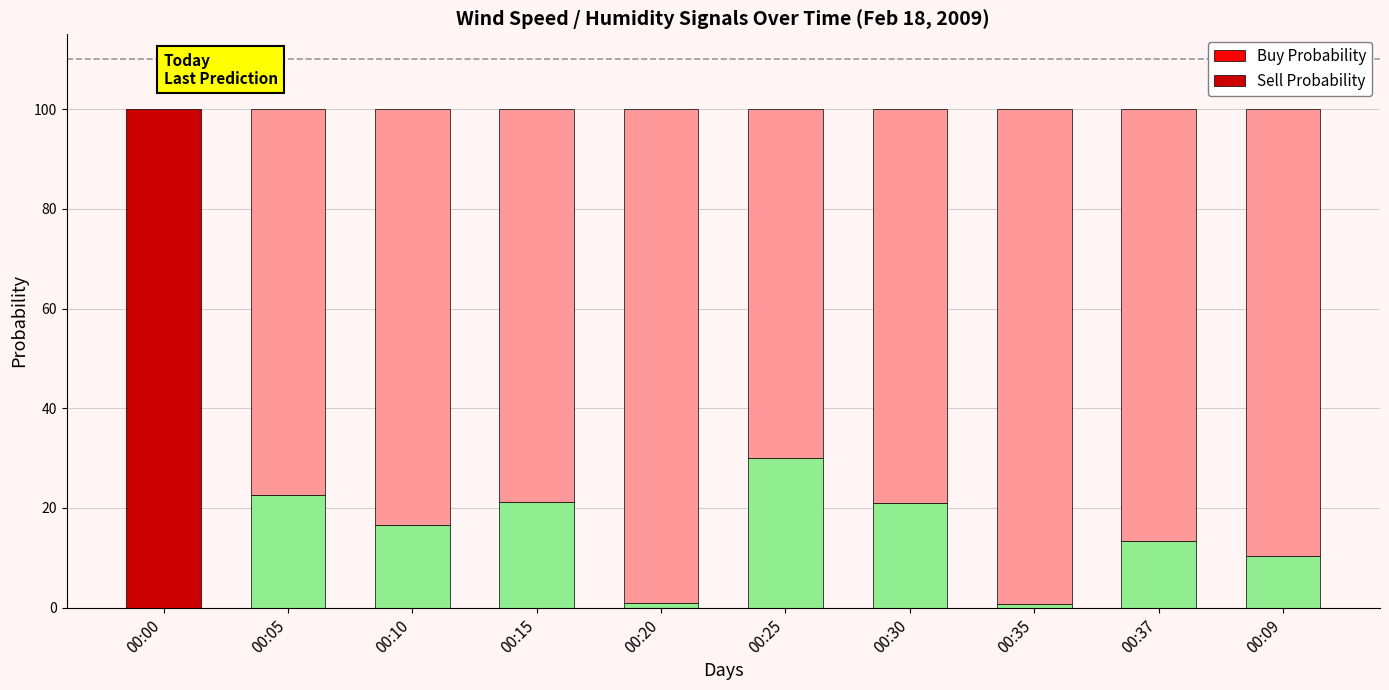

What is the total value across all series at 00:00?

100.0